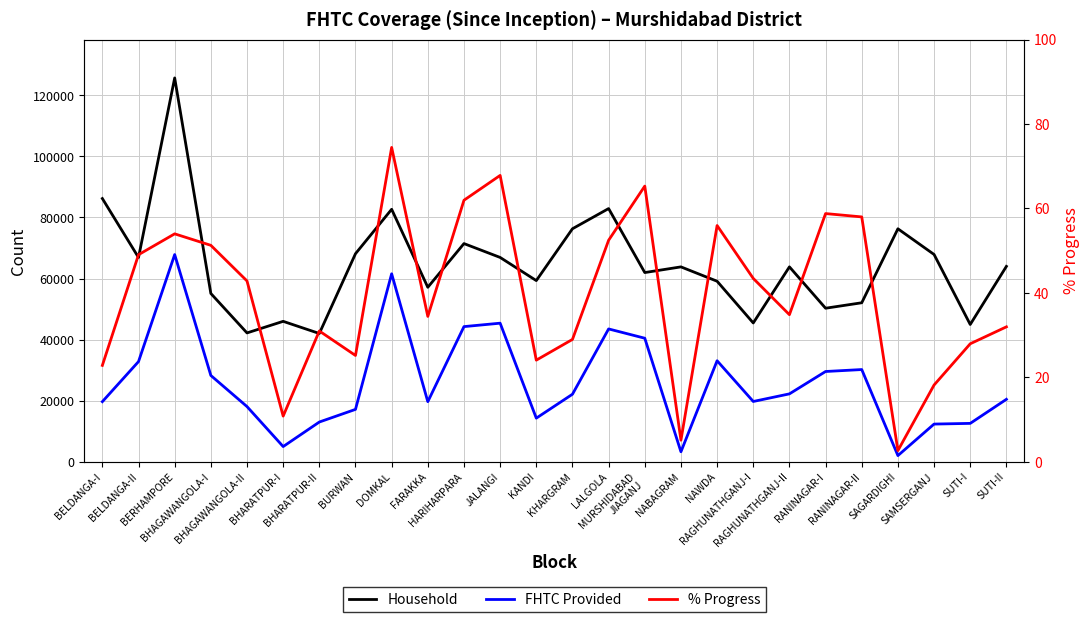

At which category does the chart reach its peak across all series?

BERHAMPORE